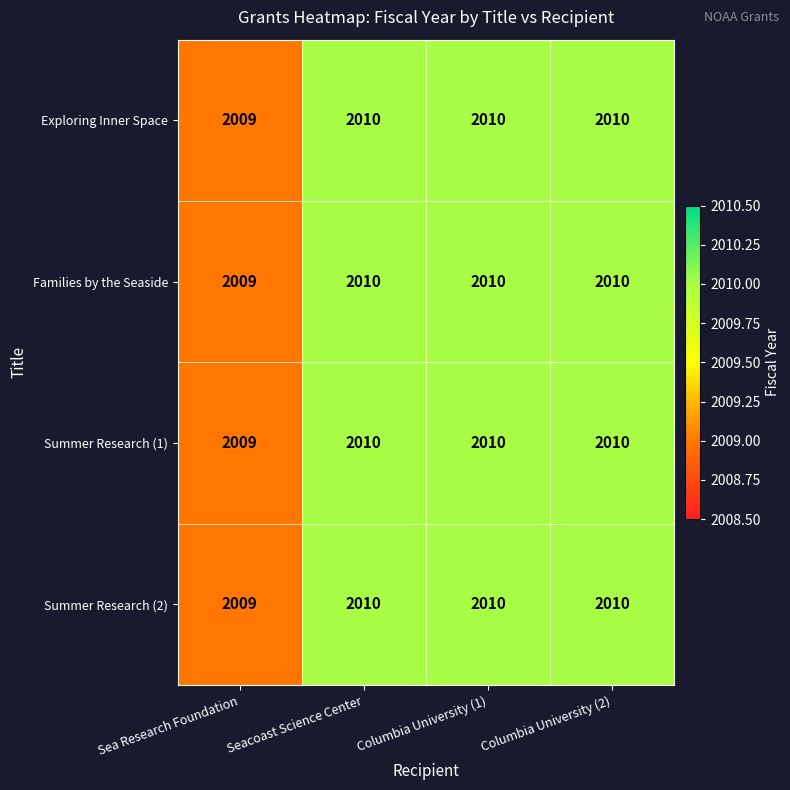

What is the sum of the Summer Research (2) values at Sea Research Foundation and Columbia University (1)?

4019